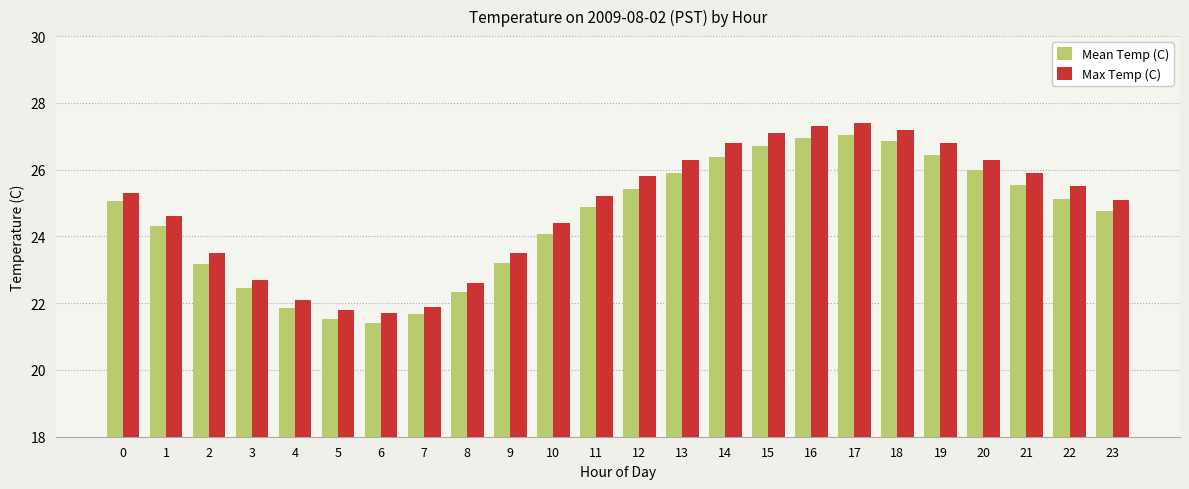

What is the difference between the maximum and second lowest values in the Max Temp (C) series?

5.6